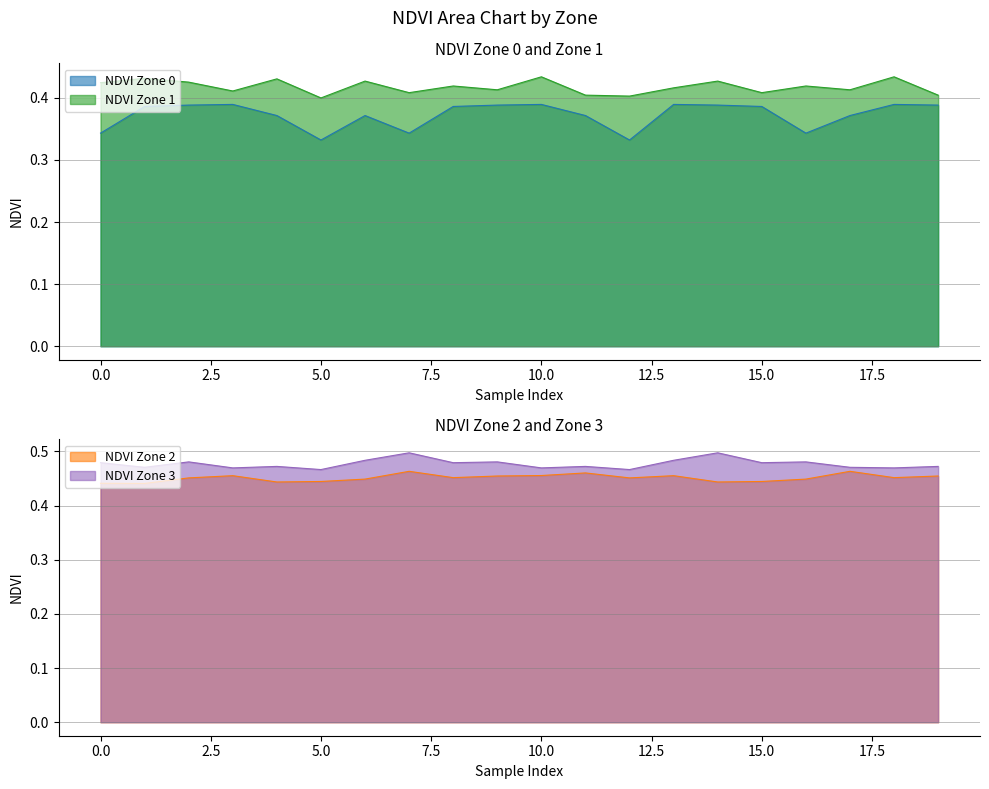

True or false: NDVI Zone 1 and NDVI Zone 0 intersect in this chart.

False